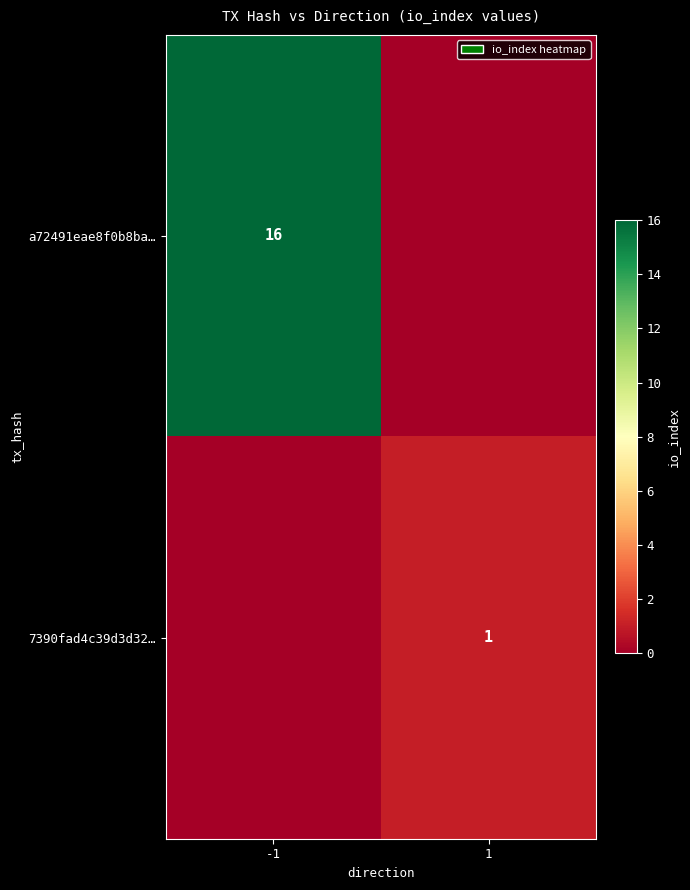

What is the total value across all series at 1?

1